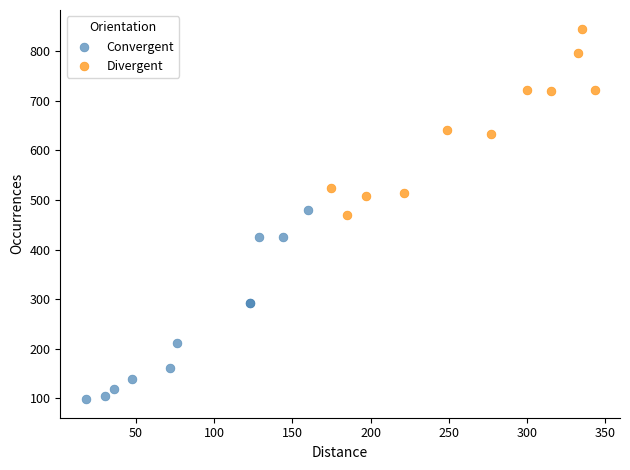

Which series reaches the minimum Y coordinate?

Convergent